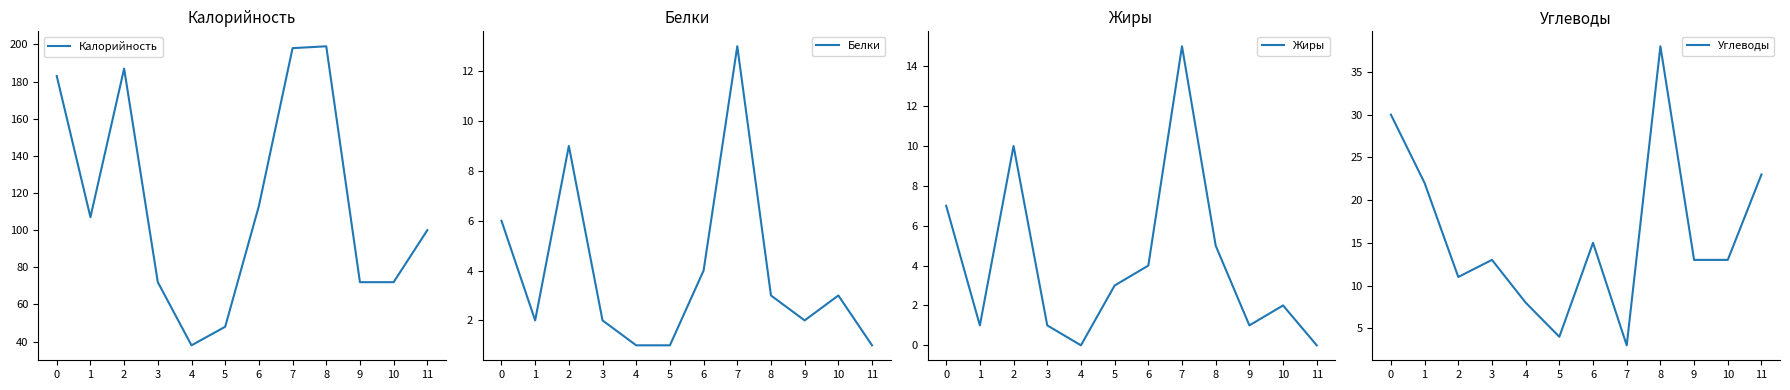

The value of Жиры at 6 is 4. True or false?

True